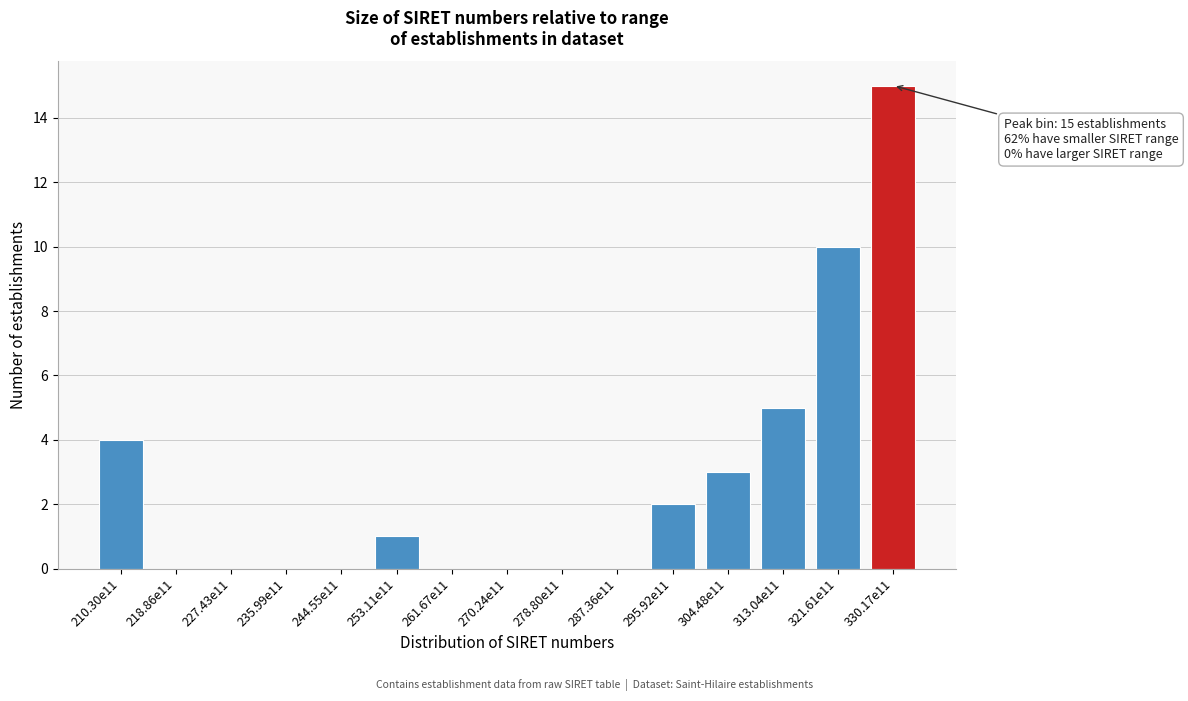

Reading left to right, list all the values displayed in this chart.

210.30e11=4	218.86e11=0	227.43e11=0	235.99e11=0	244.55e11=0	253.11e11=1	261.67e11=0	270.24e11=0	278.80e11=0	287.36e11=0	295.92e11=2	304.48e11=3	313.04e11=5	321.61e11=10	330.17e11=15